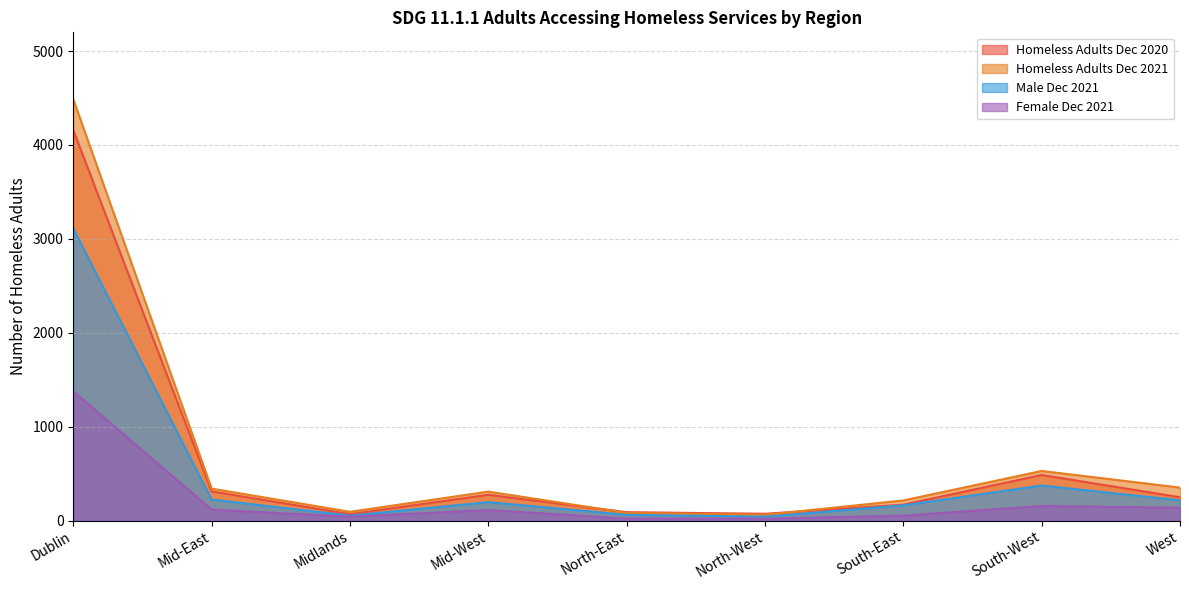

True or false: Male Dec 2020 and Homeless Adults Dec 2020 intersect in this chart.

False